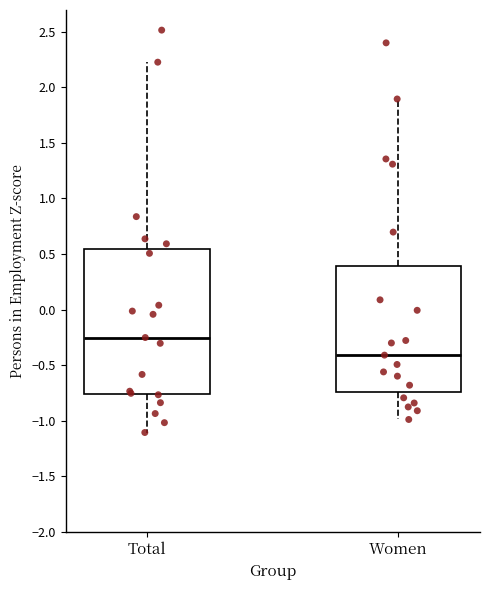

Where is the lower edge of the box for Women on the y-axis? The values are not printed on the chart, so give them approximately, as read against the axis.

-0.75